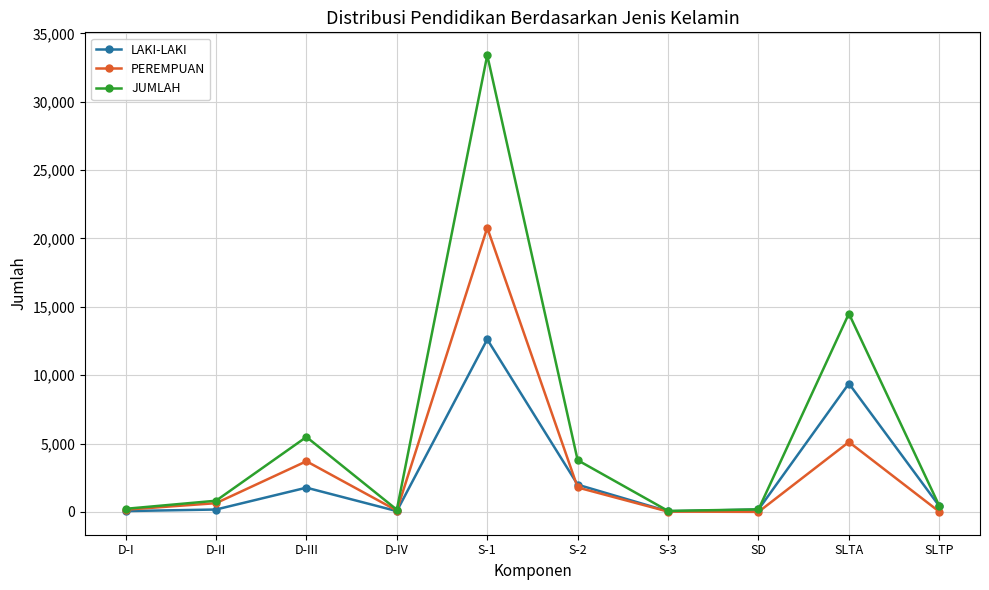

In PEREMPUAN, how many points are lower than both neighbors (excluding endpoints)?

2